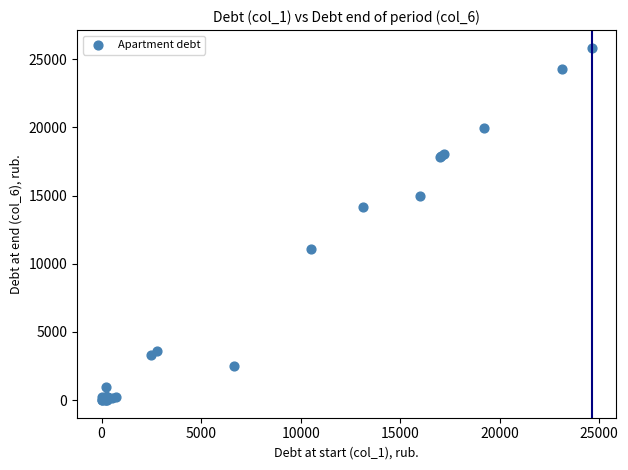

What Y value in the scatter plot is closest to 12917?

14155.6